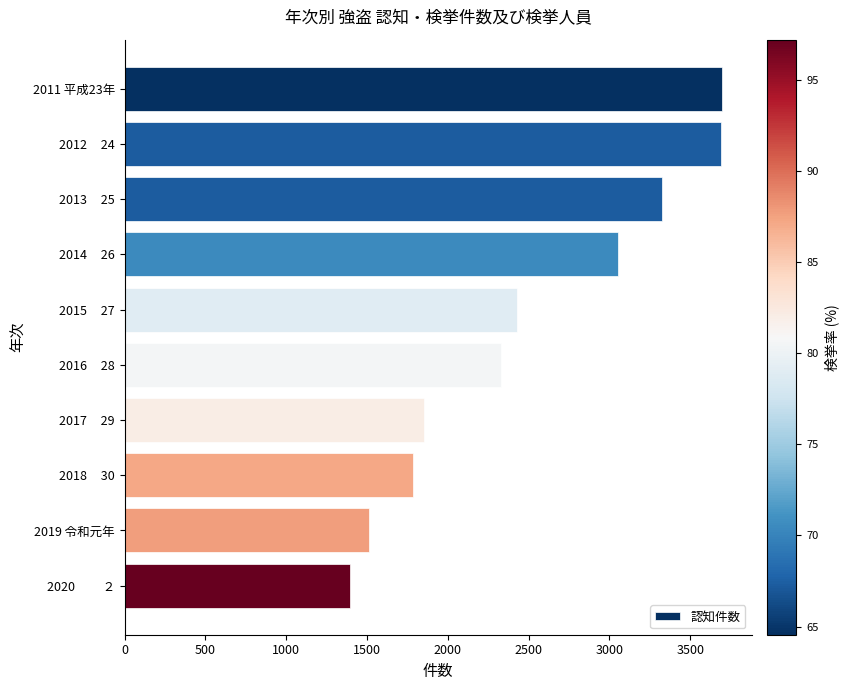

What is the label of the 8th bar from the top?

2018     30